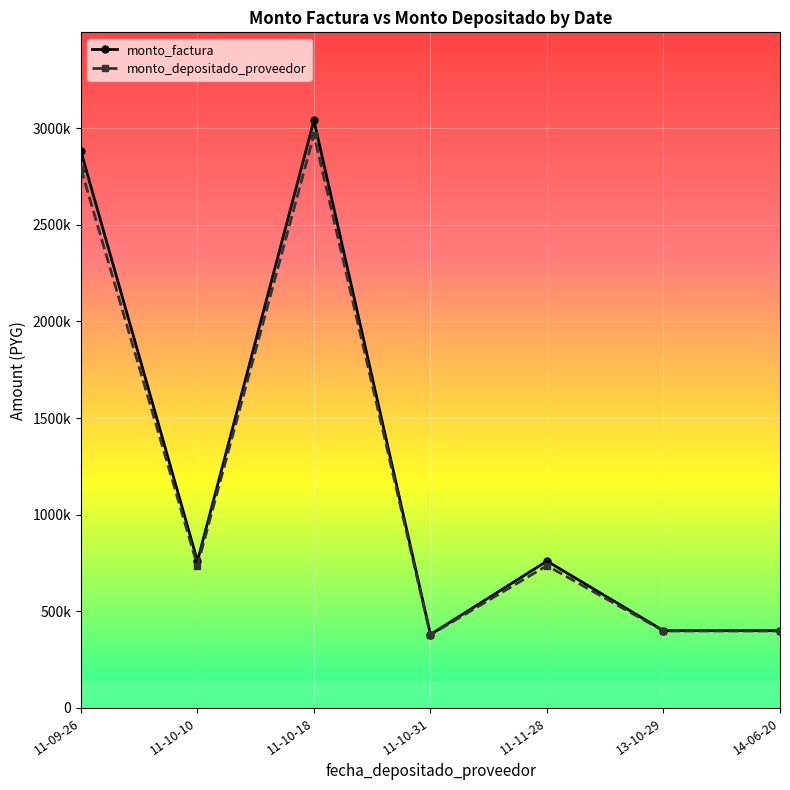

True or false: monto_depositado_proveedor and monto_factura cross at least once.

False